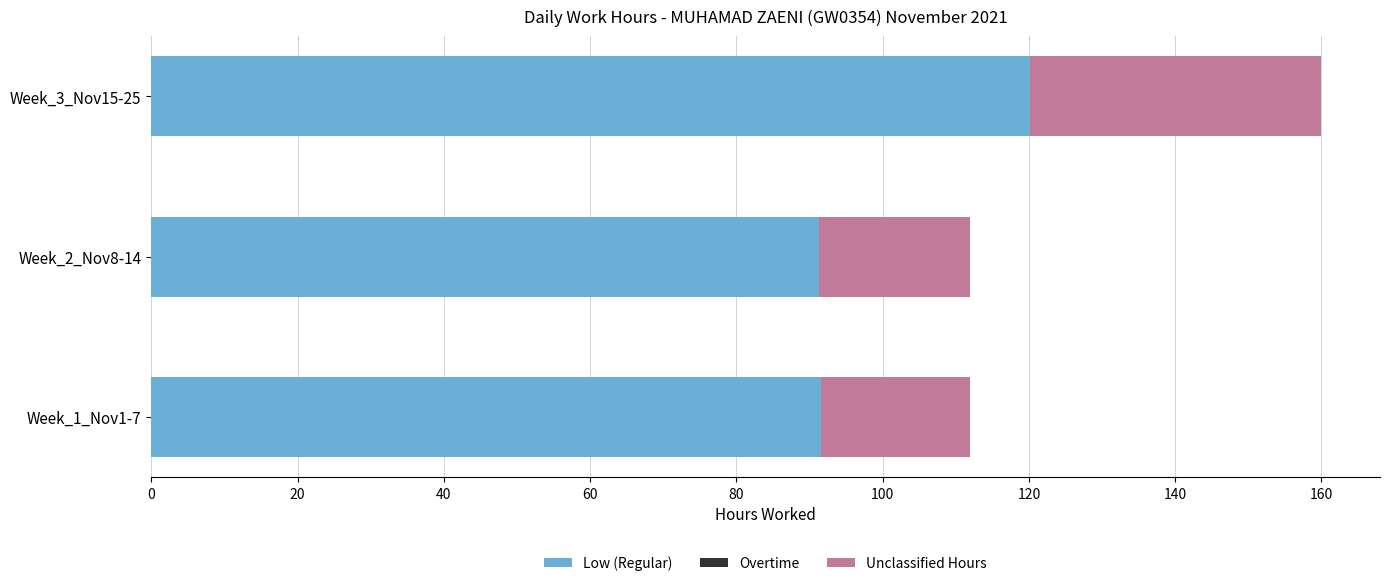

What is the average value of the Low (Regular) series?

101.1